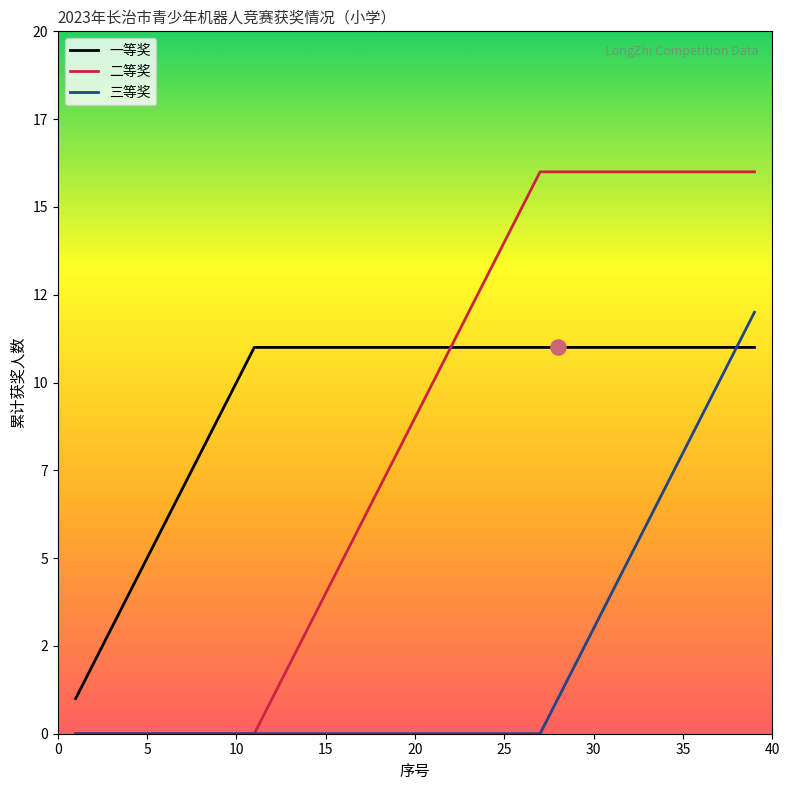

Which series has the largest total across all categories?

一等奖